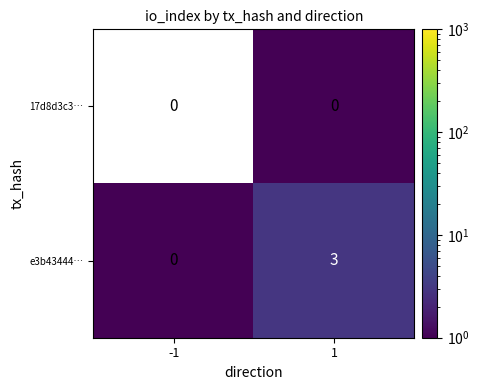

Reading left to right, transcribe all the data shown in this chart.

17d8d3c3…: 0	0
e3b43444…: 0	3